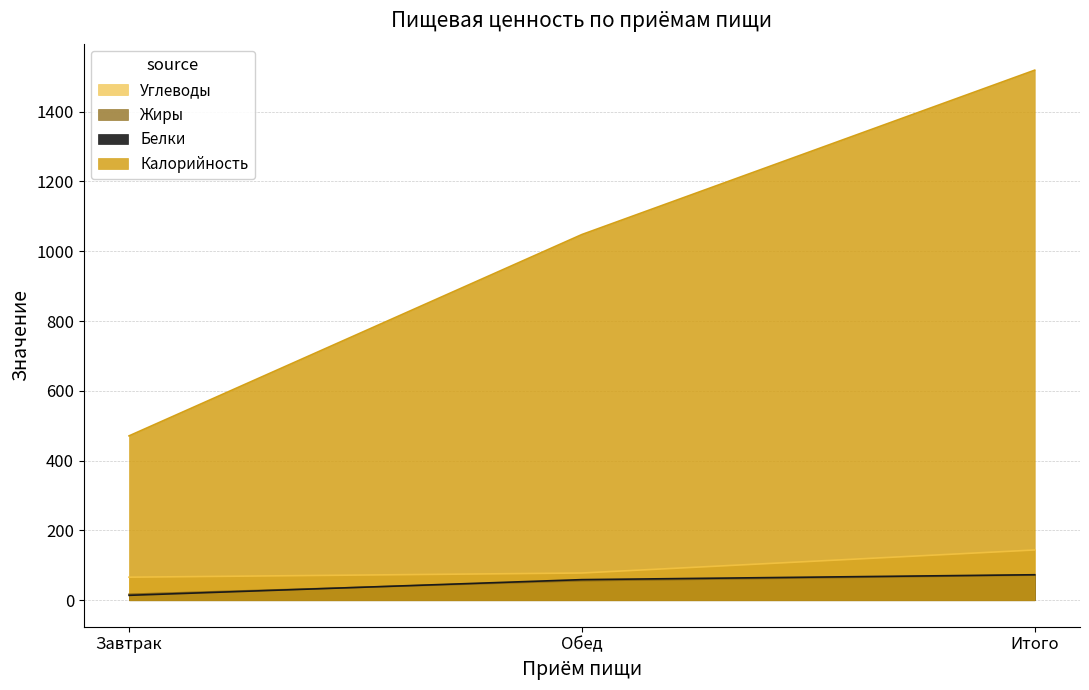

What is the difference between the Калорийность values at Итого and Завтрак?

1048